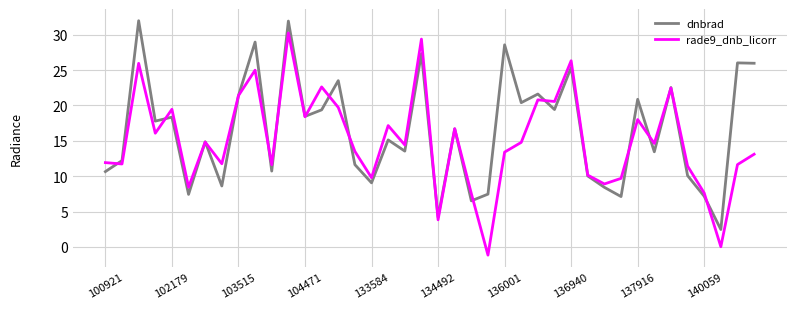

How many categories are shown in the chart?

40